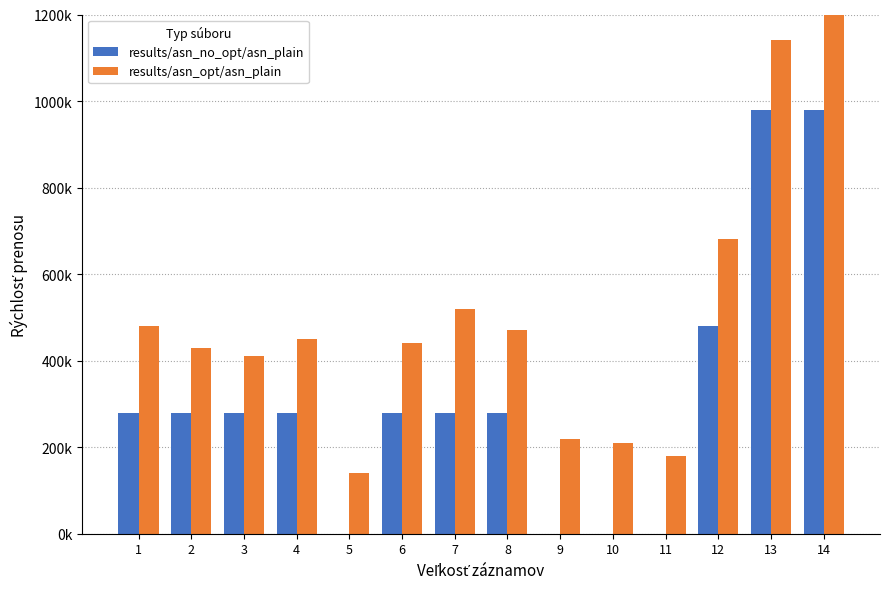

What is the maximum value for results/asn_no_opt/asn_plain?

980036